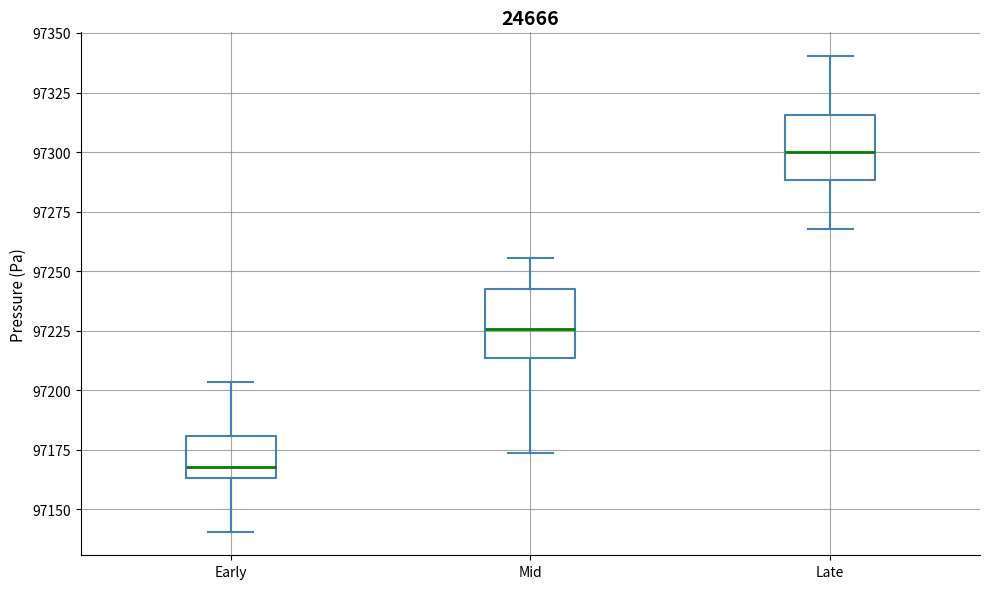

Reading left to right, transcribe this box plot: for each box, give where its median line is, the range the box spans, and where its two whiskers end, as read against the y-axis. The values are not printed on the chart, so give them approximately, as read against the axis.

Early: median 97170, box 97165 to 97180, whiskers 97140 to 97205
Mid: median 97225, box 97215 to 97245, whiskers 97175 to 97255
Late: median 97300, box 97290 to 97315, whiskers 97270 to 97340